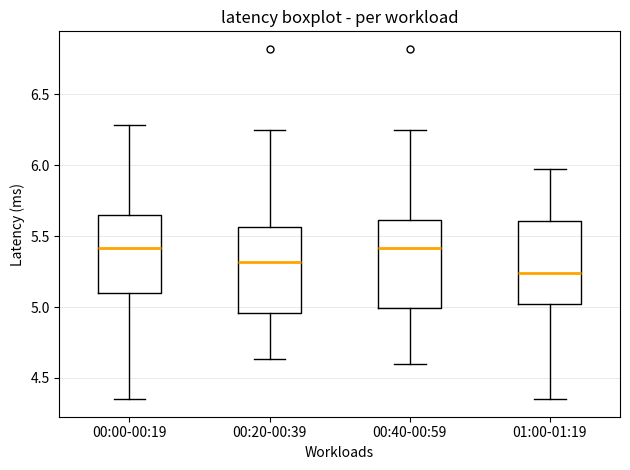

Where is the upper edge of the box for 00:00-00:19 on the y-axis? The values are not printed on the chart, so give them approximately, as read against the axis.

5.65